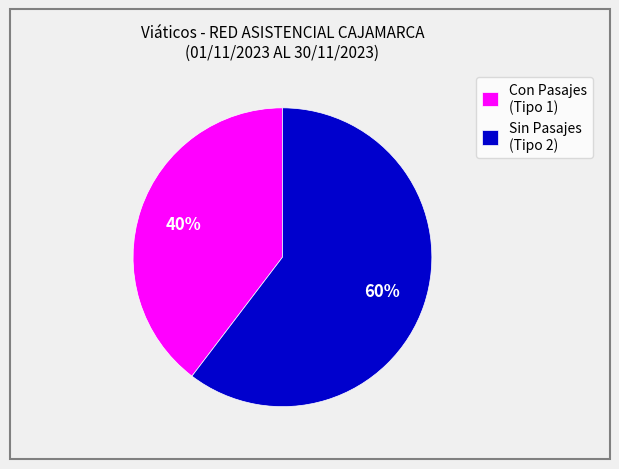

True or false: Con Pasajes (Tipo 1) accounts for 54% of the total.

False